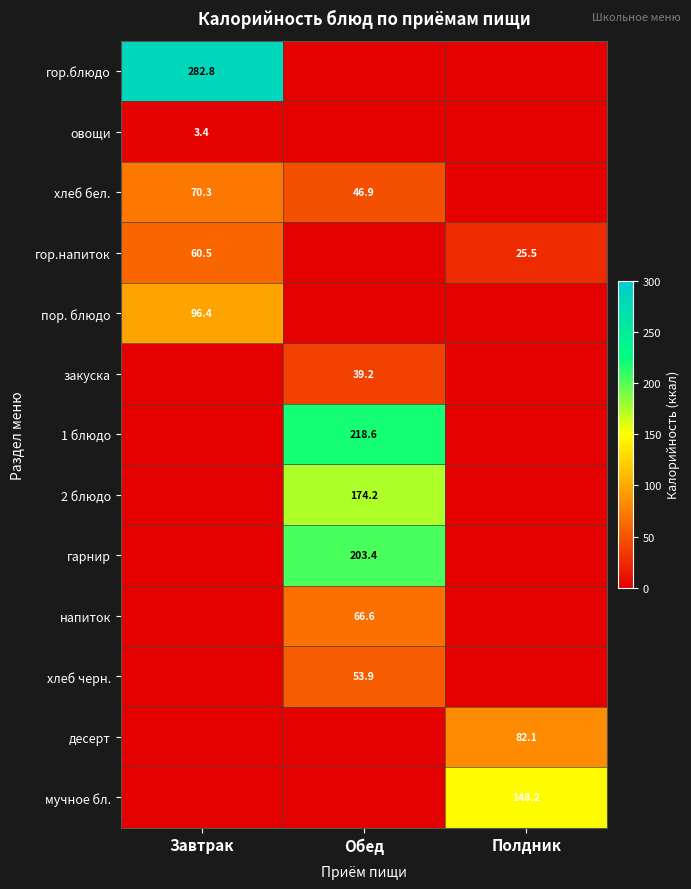

Is it true that гор.блюдо equals 115.7 at Завтрак?

False